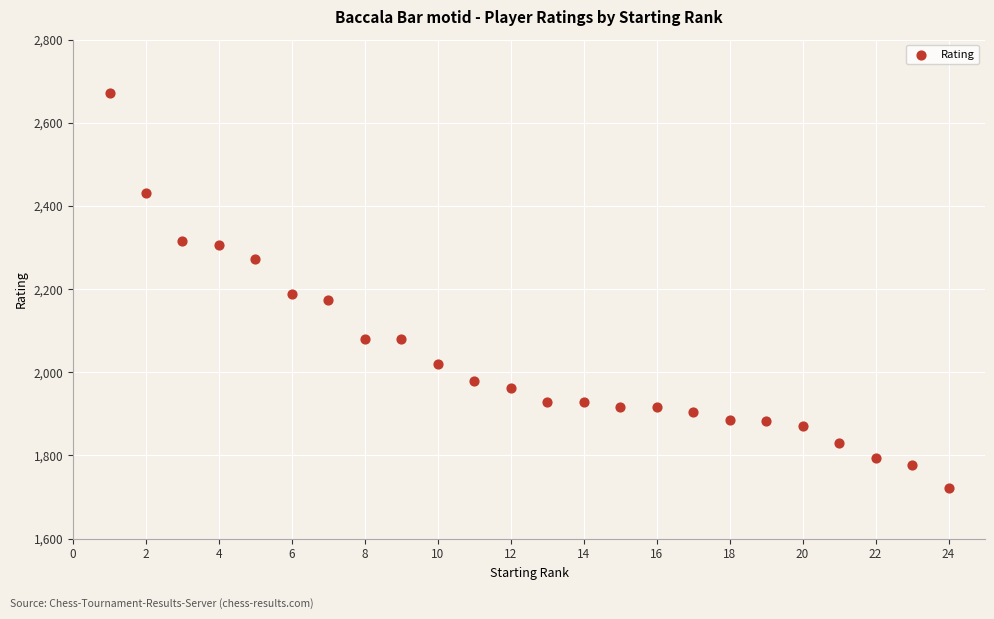

What is the range of Y values (max minus min)?

950